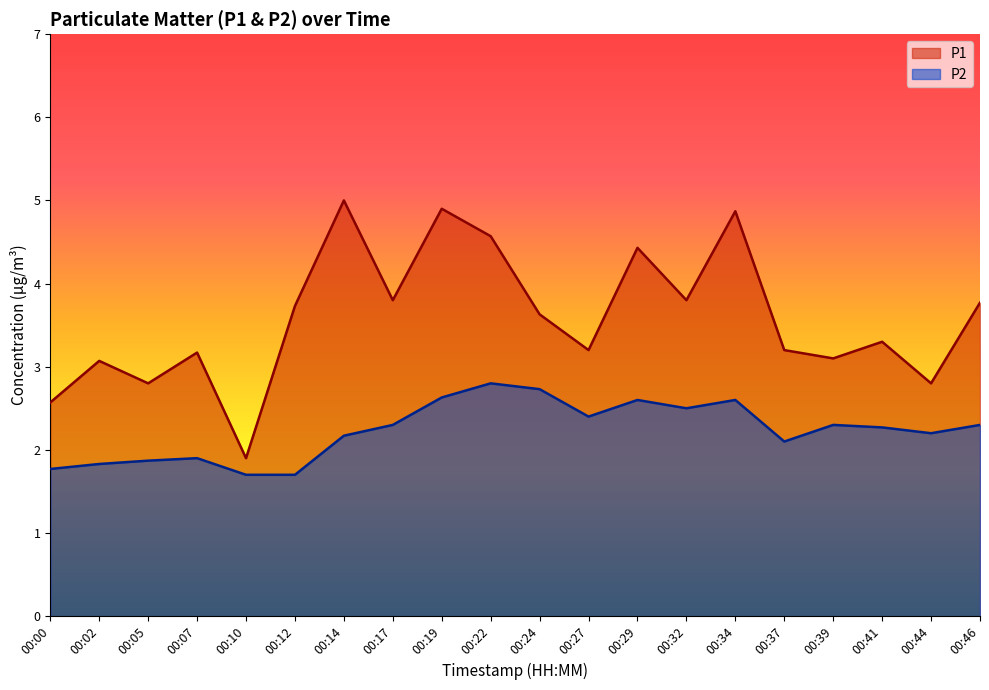

True or false: P2 has a value of 2.3 at 00:46.

True